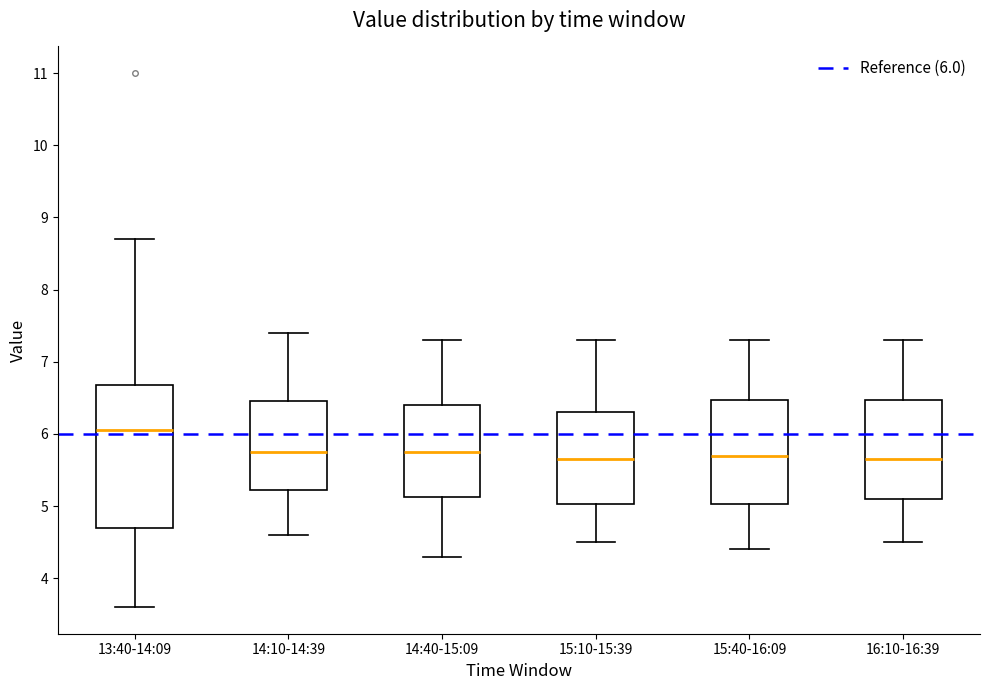

Which box has the highest median line?

13:40-14:09